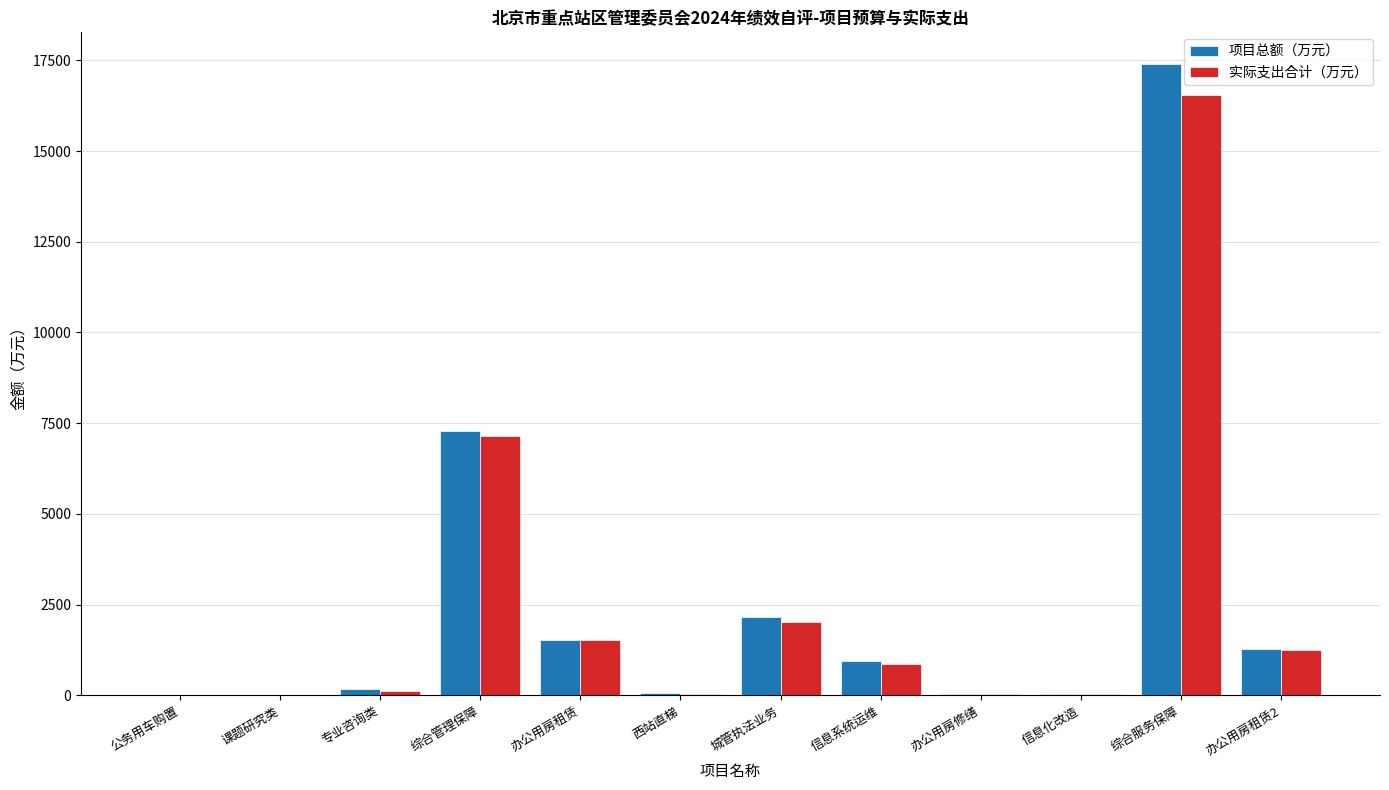

Is it true that 实际支出合计（万元） equals 1265.3 at 办公用房租赁2?

True